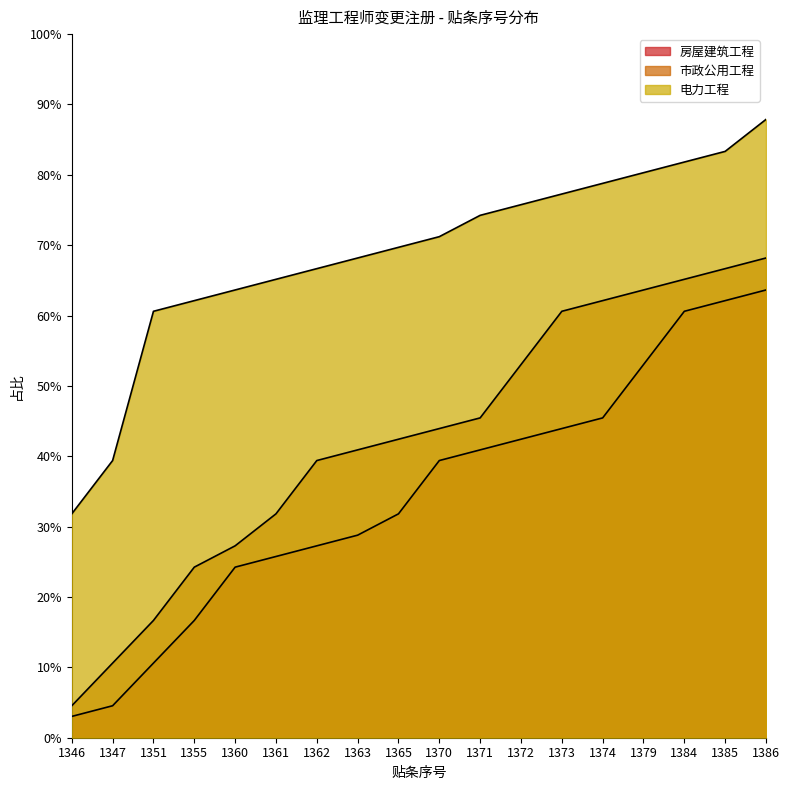

What is the difference between the second highest and second lowest values in the 市政公用工程 series?

56.1